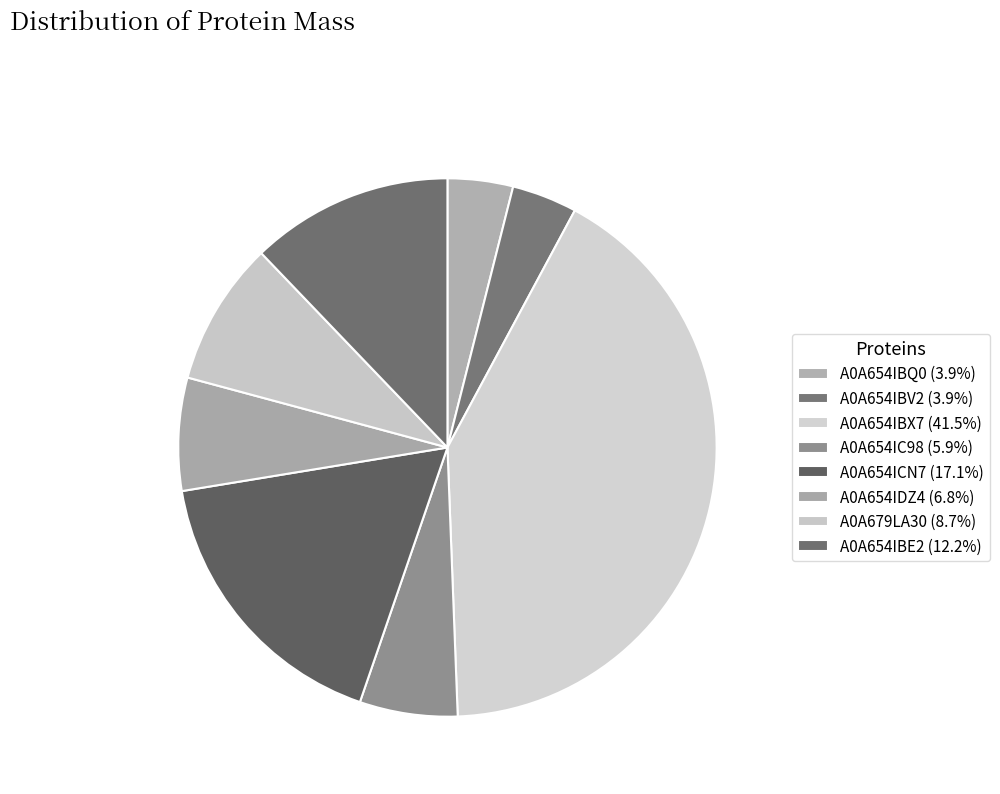

How many slices are in this pie chart?

8